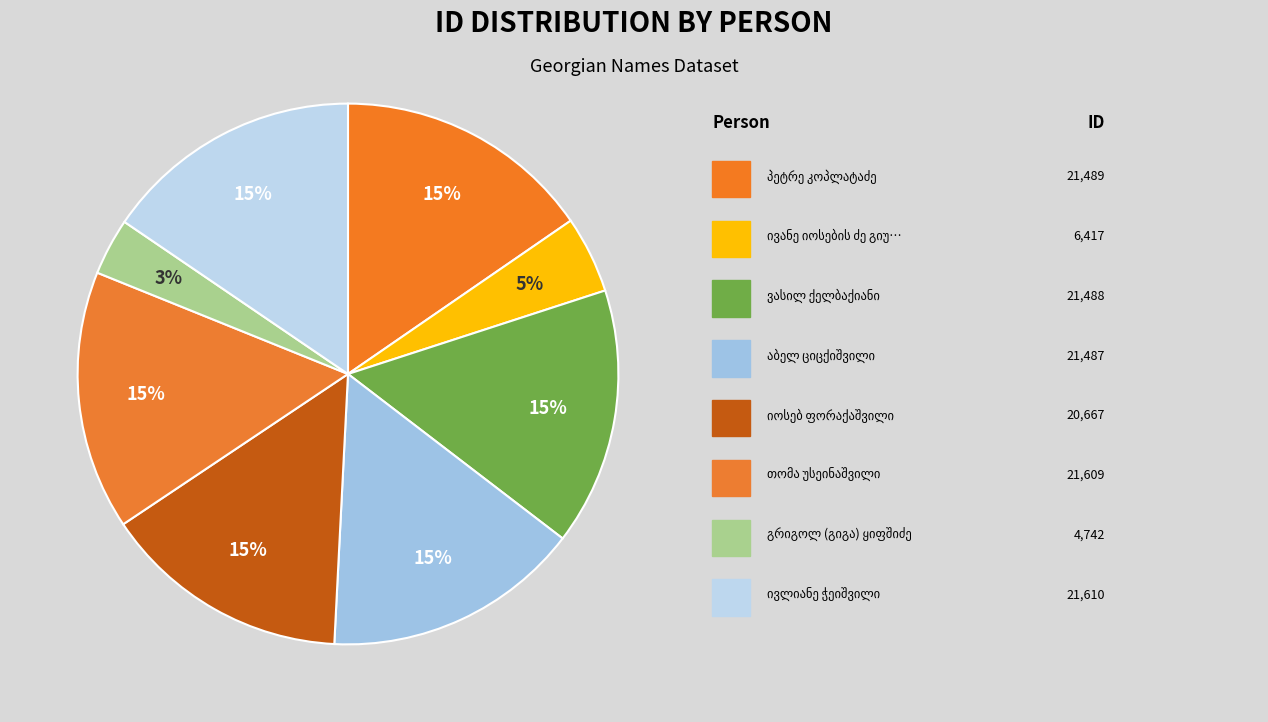

Does ივანე იოსების ძე გიუნაშვილი represent more than half of the total?

No